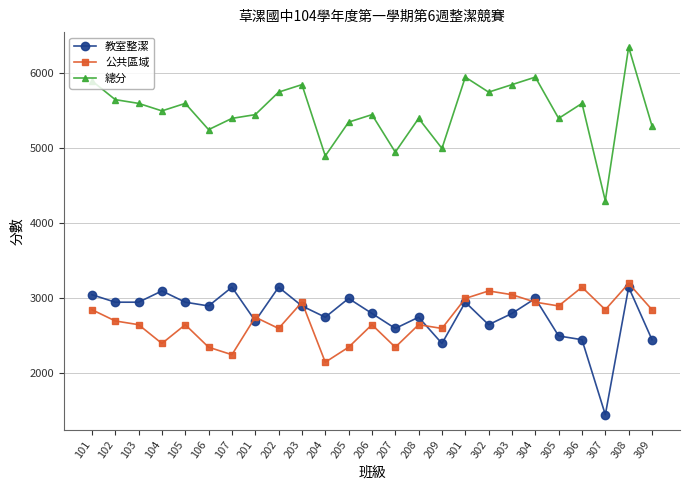

True or false: 總分 and 教室整潔 intersect in this chart.

False